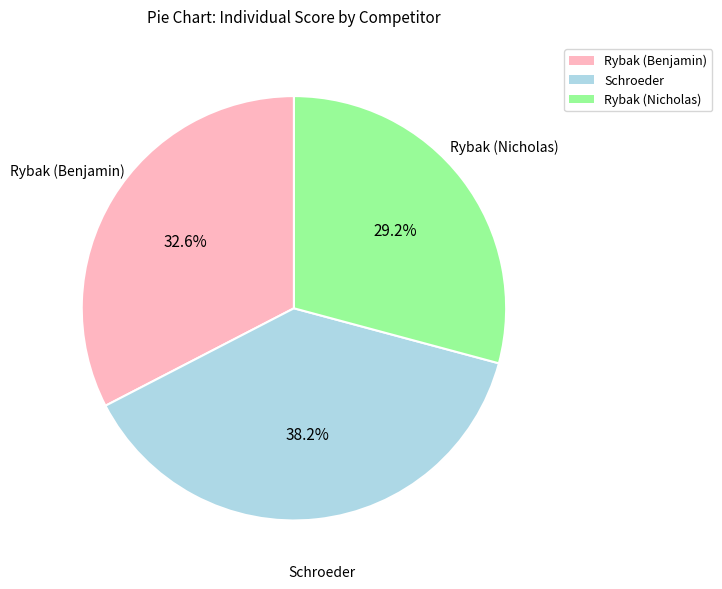

Is there any slice that represents more than half of the pie?

No